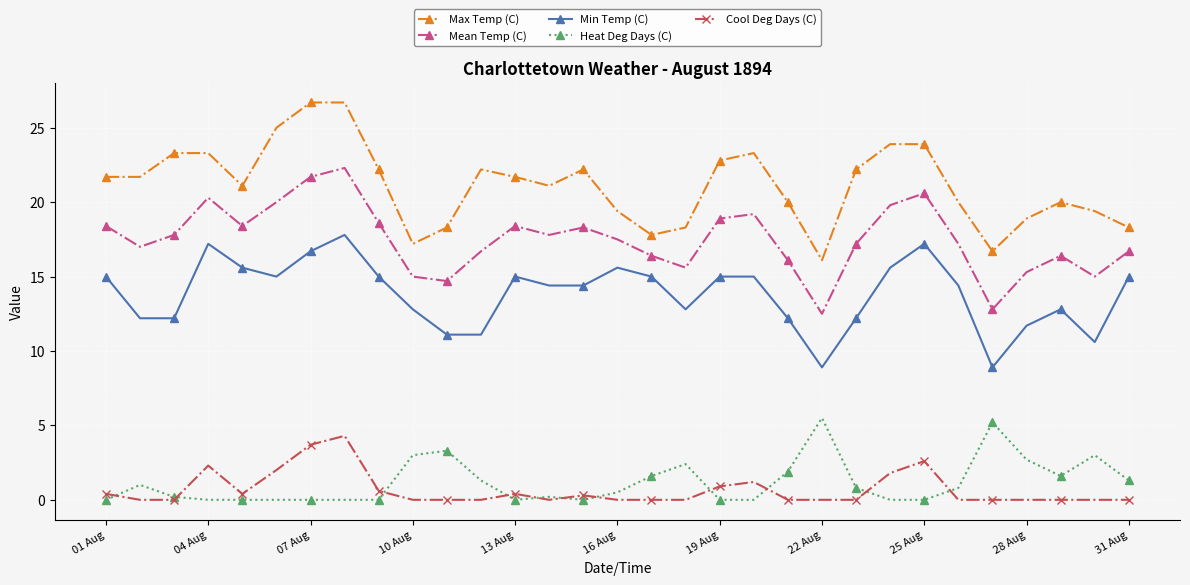

Which series has the widest spread of values?

Max Temp (C)